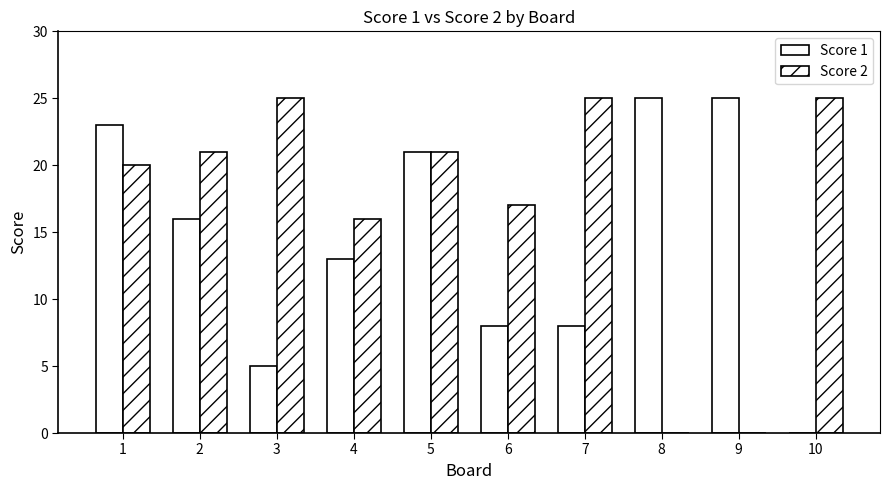

Does the chart contain stacked bars?

No